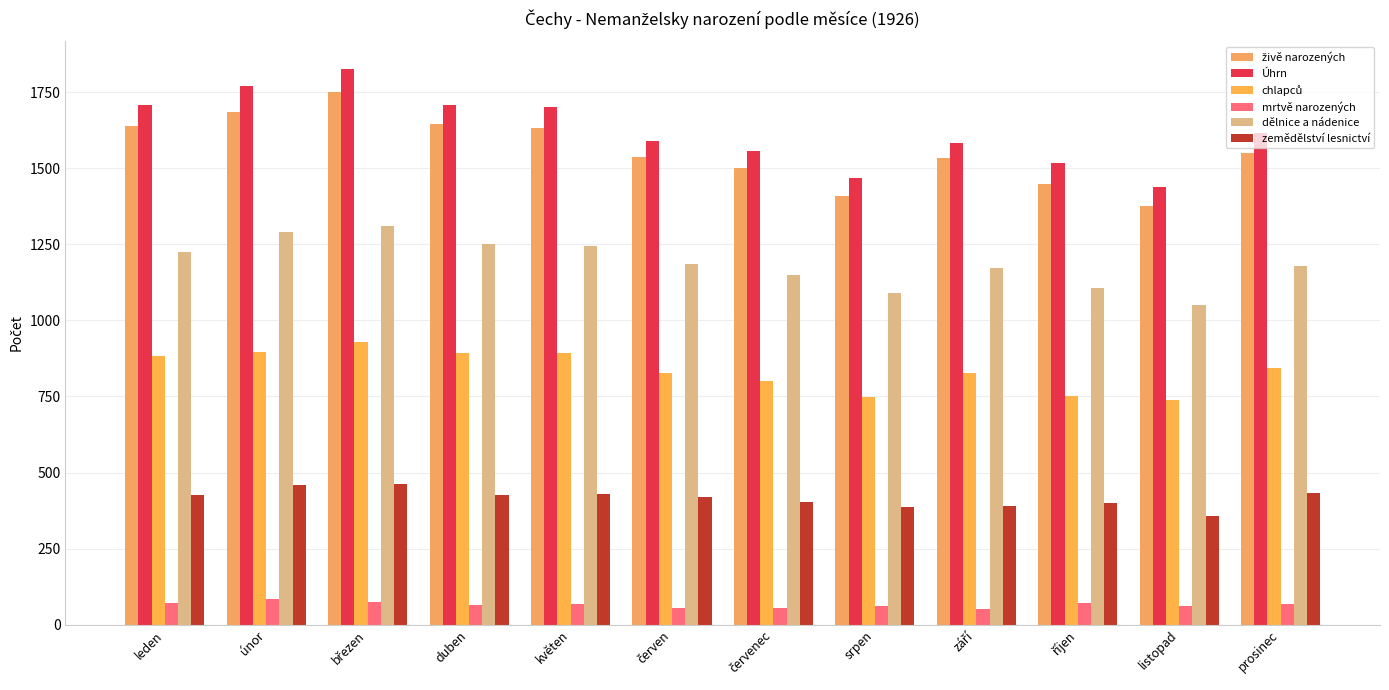

What is the average value of the dělnice a nádenice series?

1188